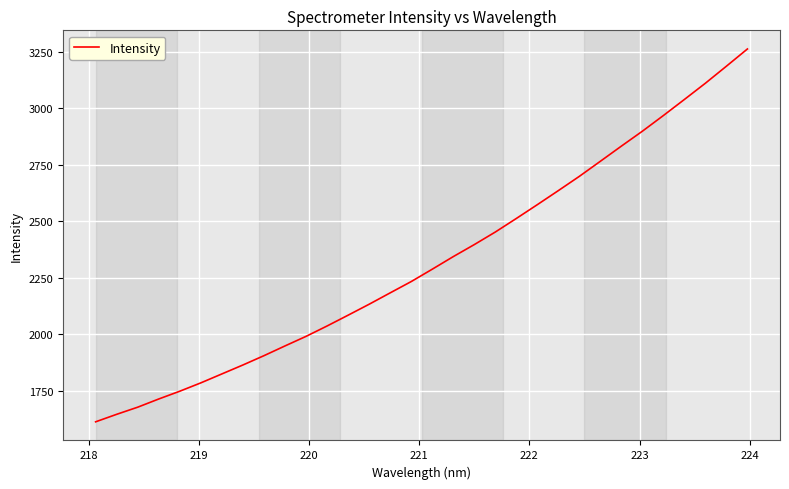

What is the maximum value shown in the chart?

3263.1